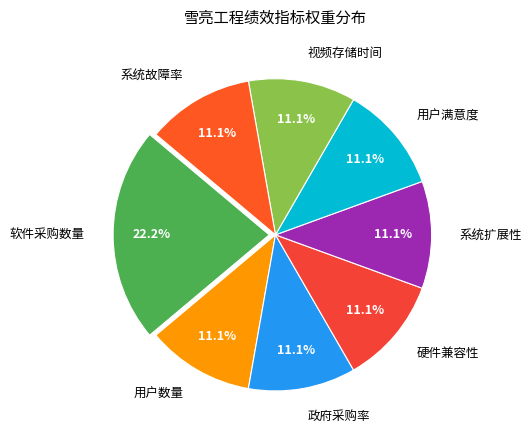

How many segments does this pie chart have?

8